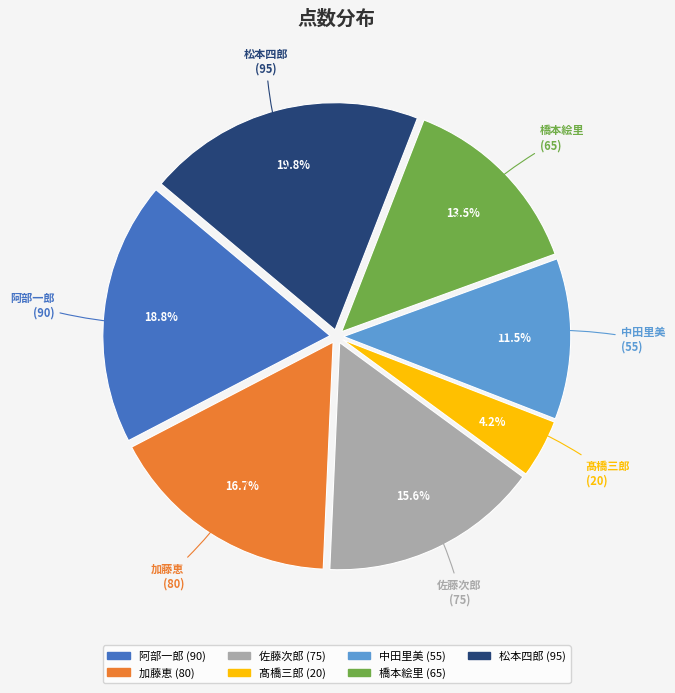

Does any single category account for the majority?

No